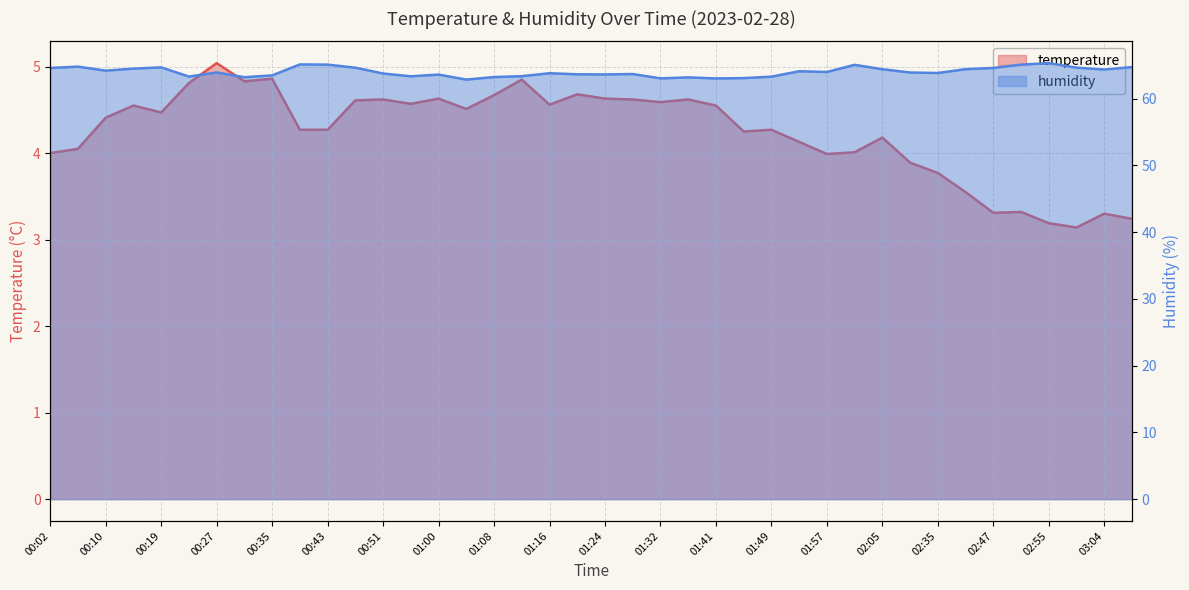

Which series changed the most between 00:27 and 01:28?

temperature